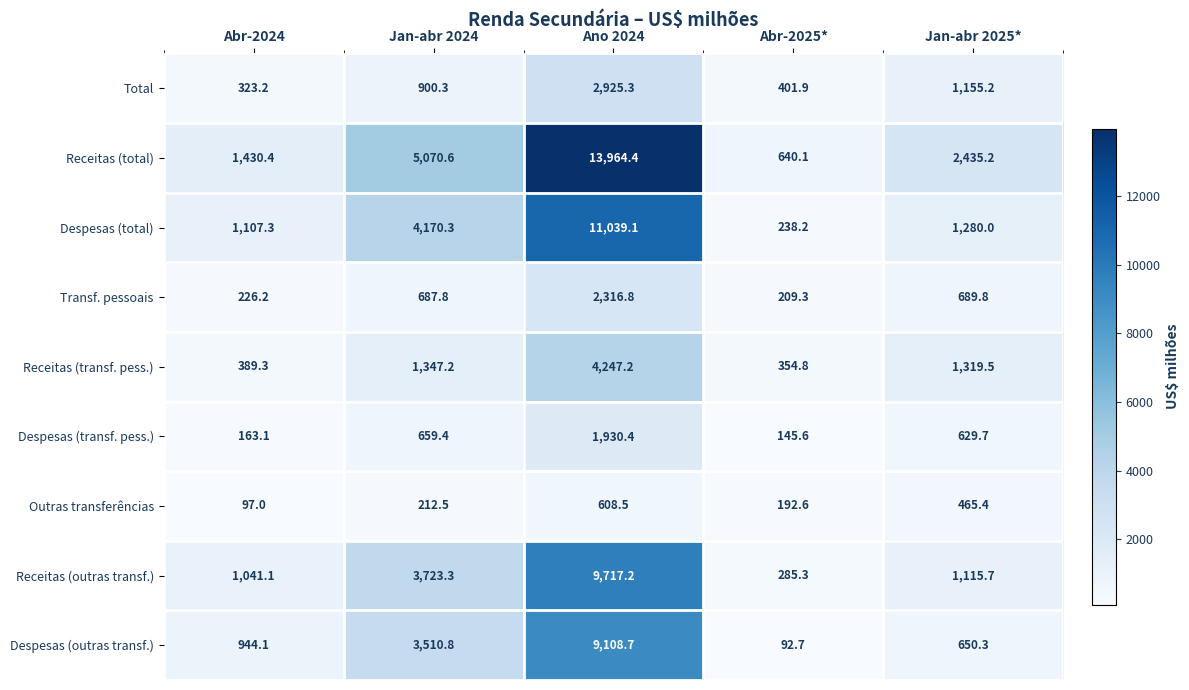

Where does the Receitas (outras transf.) series first go above 1115?

Jan-abr 2024